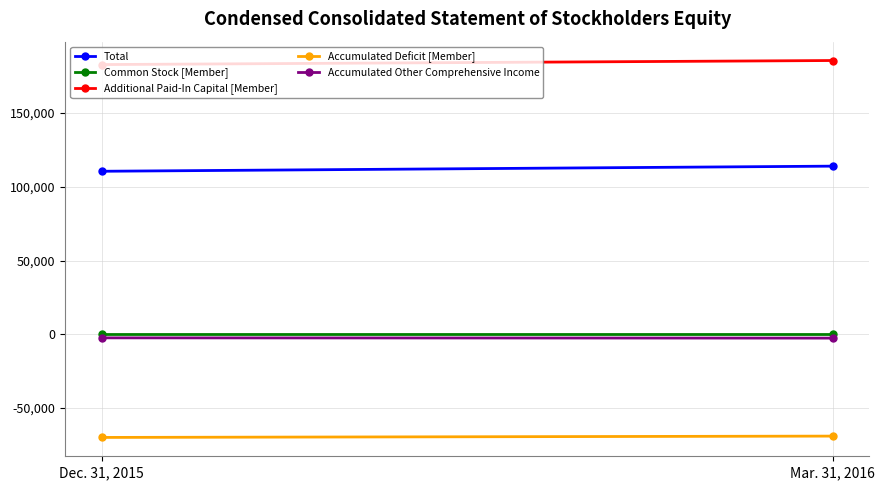

Which has a higher value, Mar. 31, 2016 or Dec. 31, 2015?

Mar. 31, 2016